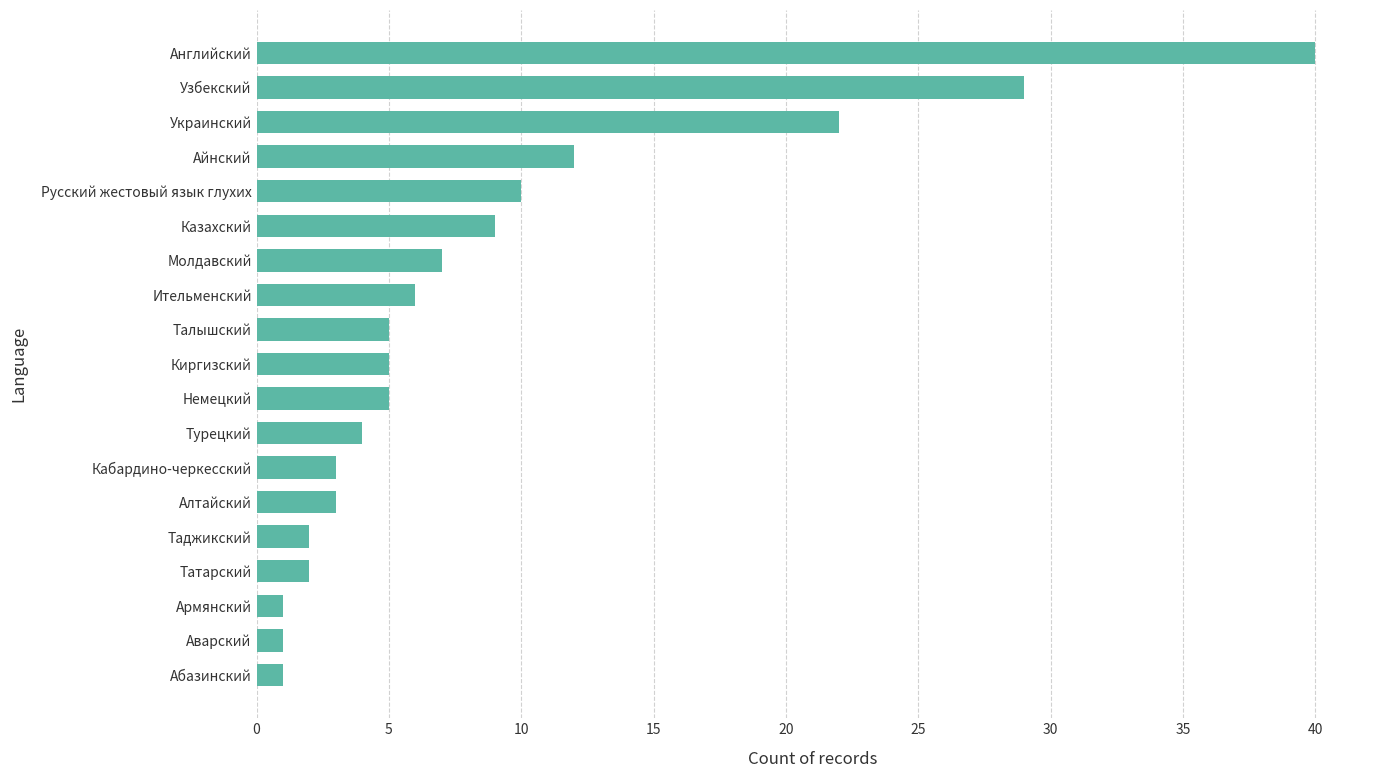

At which label is the value closest to 20?

Украинский